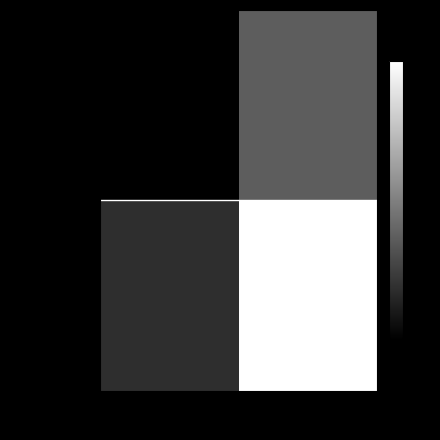

Which series has the widest spread of values?

dcd6438e…